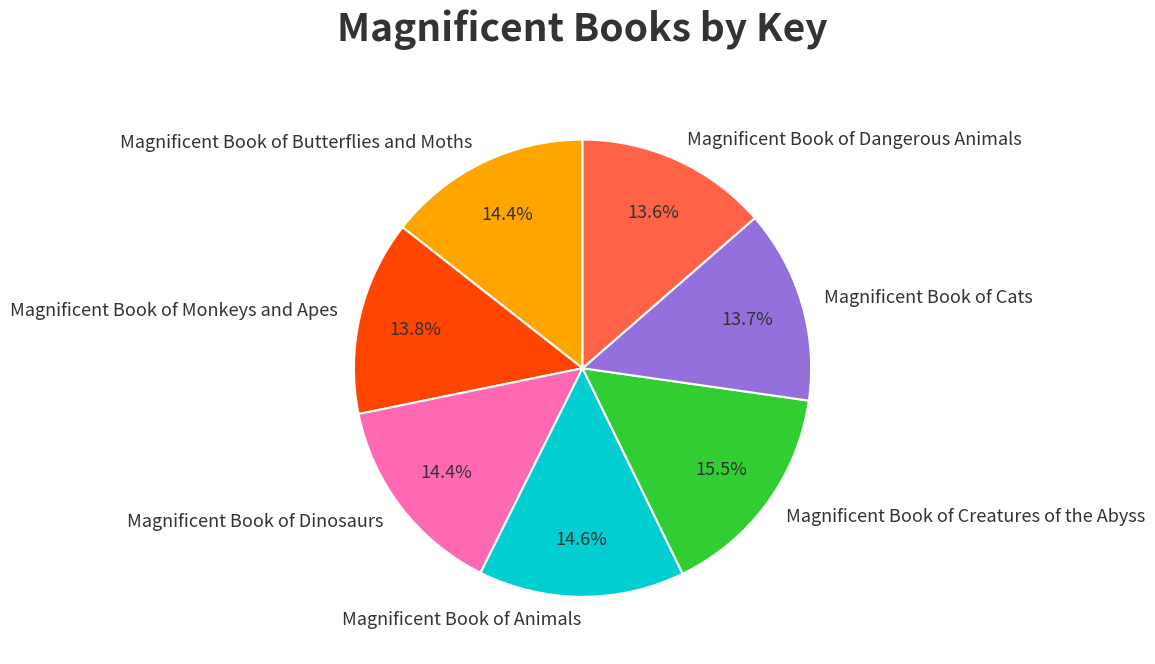

How many segments does this pie chart have?

7